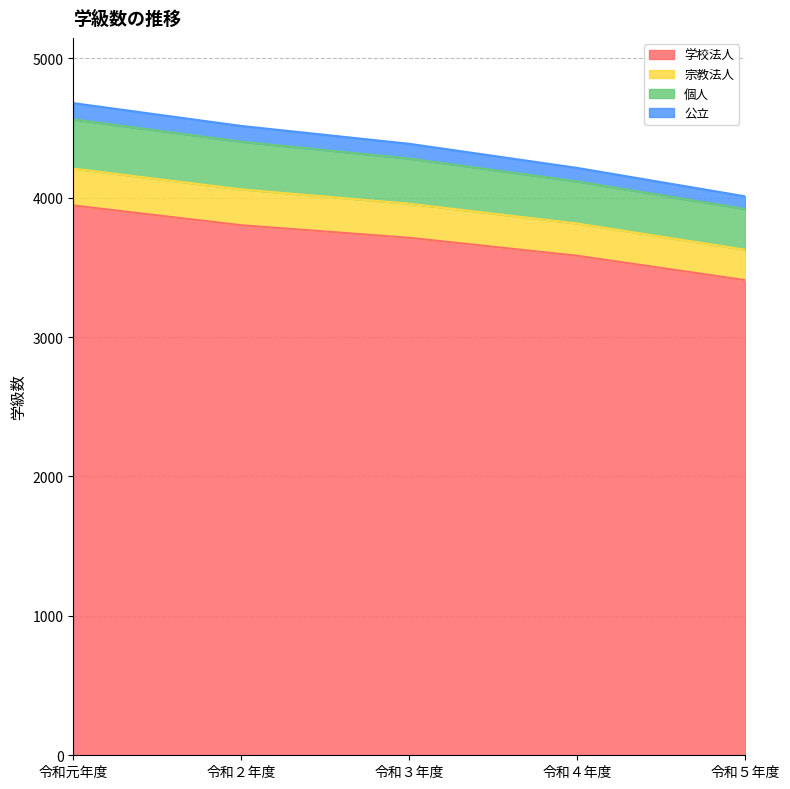

What is the lowest value of the 学校法人 series?

3408